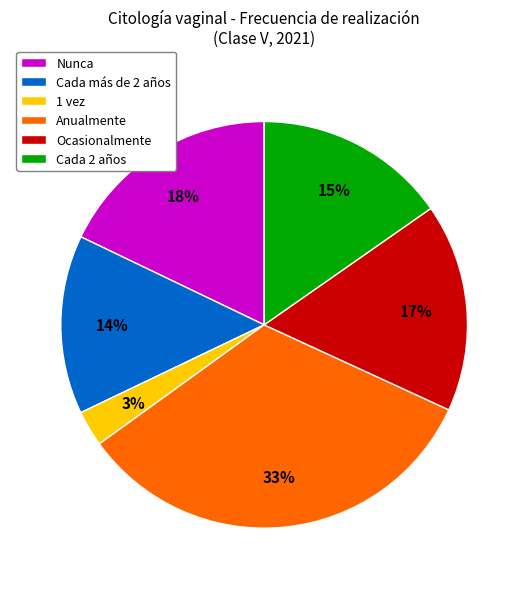

To the nearest percent, what portion does Cada 2 años represent?

15%